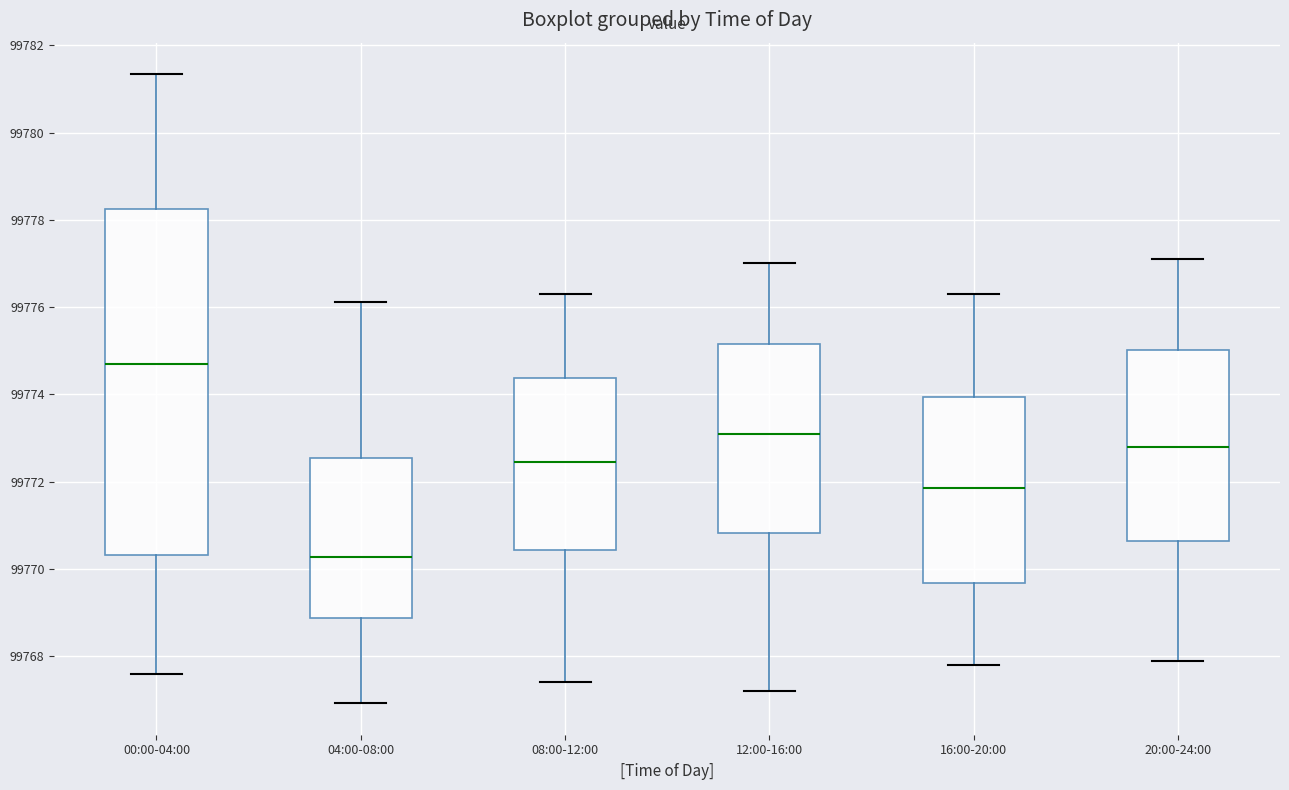

Where does the upper whisker of the box for 00:00-04:00 end on the y-axis? The values are not printed on the chart, so give them approximately, as read against the axis.

99781.4